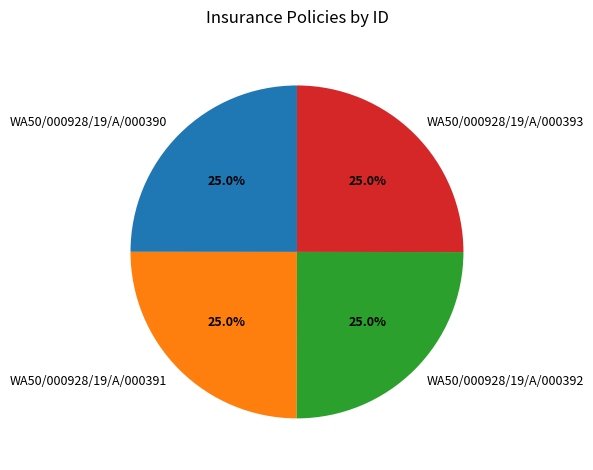

What is the total percentage of WA50/000928/19/A/000393 and WA50/000928/19/A/000391?

50.0%